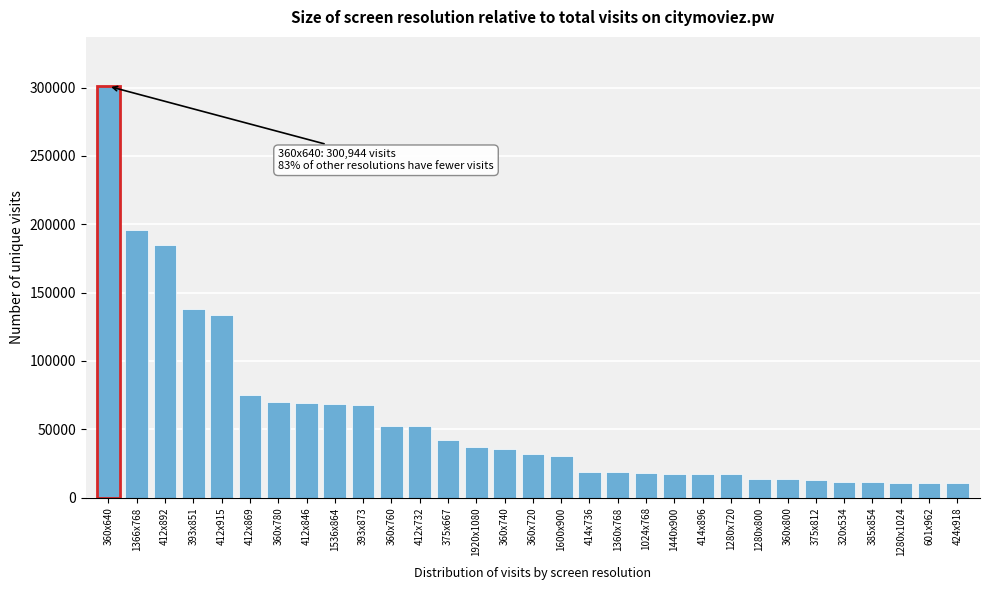

Which category has the highest value across all series?

360x640